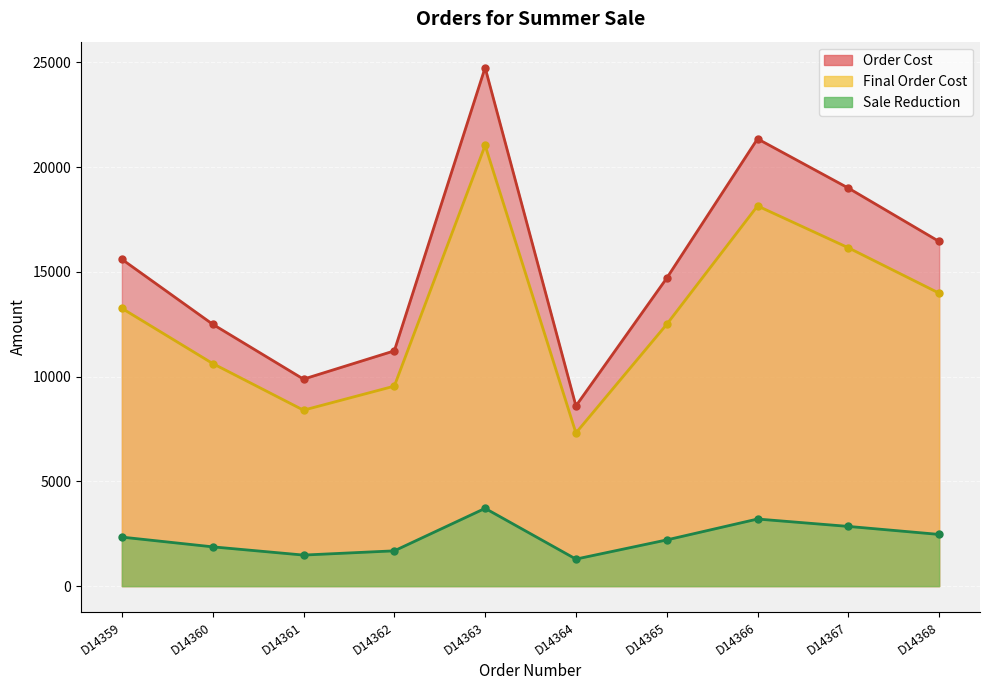

What is the value of the Sale Reduction point at the 2nd from the left?

1875.0